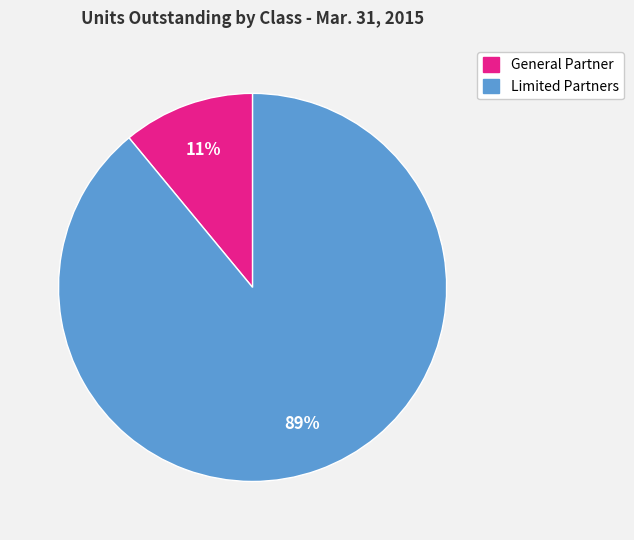

Is there any slice that represents more than half of the pie?

Yes